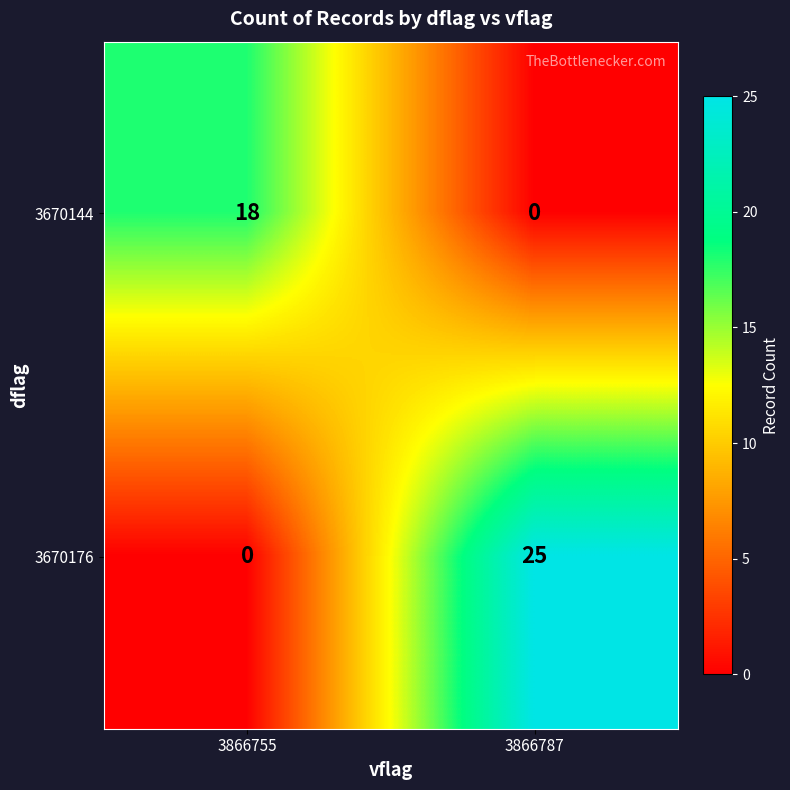

Rank the series by their maximum value, from highest to lowest.

3670176, 3670144